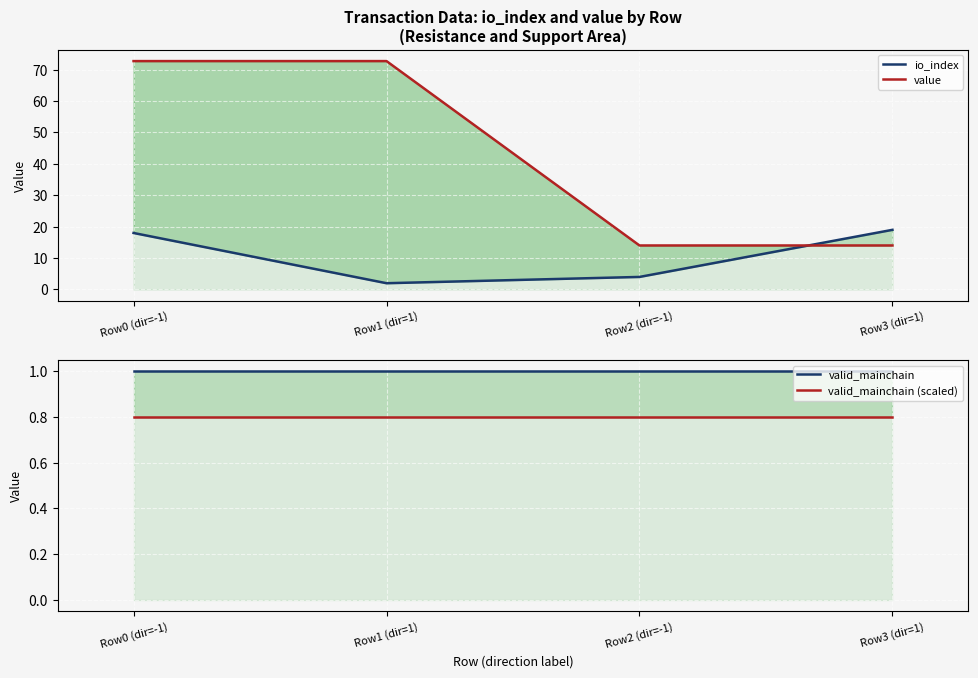

True or false: valid_mainchain (scaled) and valid_mainchain intersect in this chart.

False